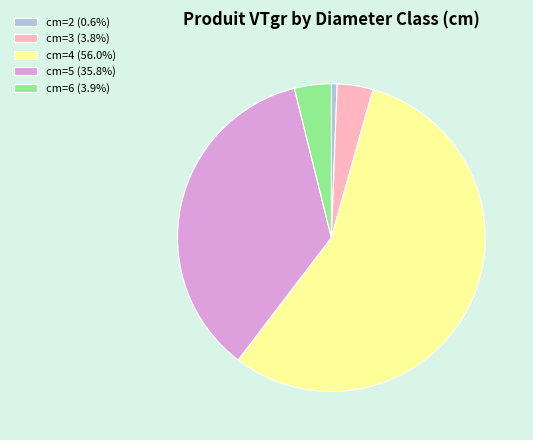

Does any single category account for the majority?

Yes